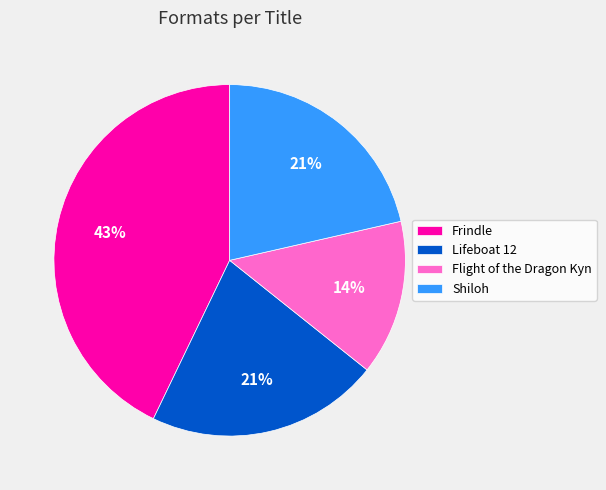

Which category has the smallest portion of the pie?

Flight of the Dragon Kyn